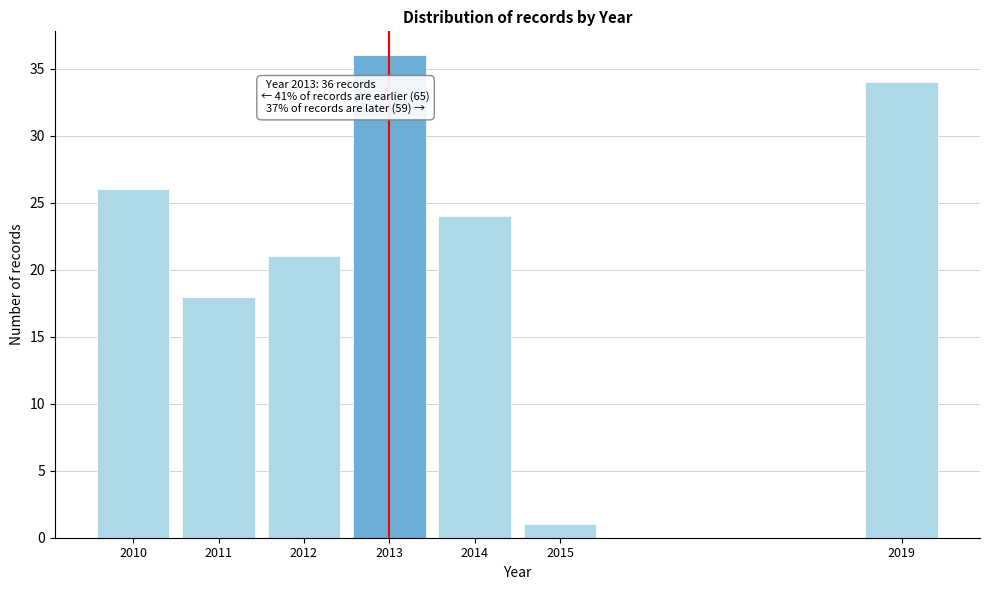

Reading left to right, what are all the values shown in this chart?

26	18	21	36	24	1	34